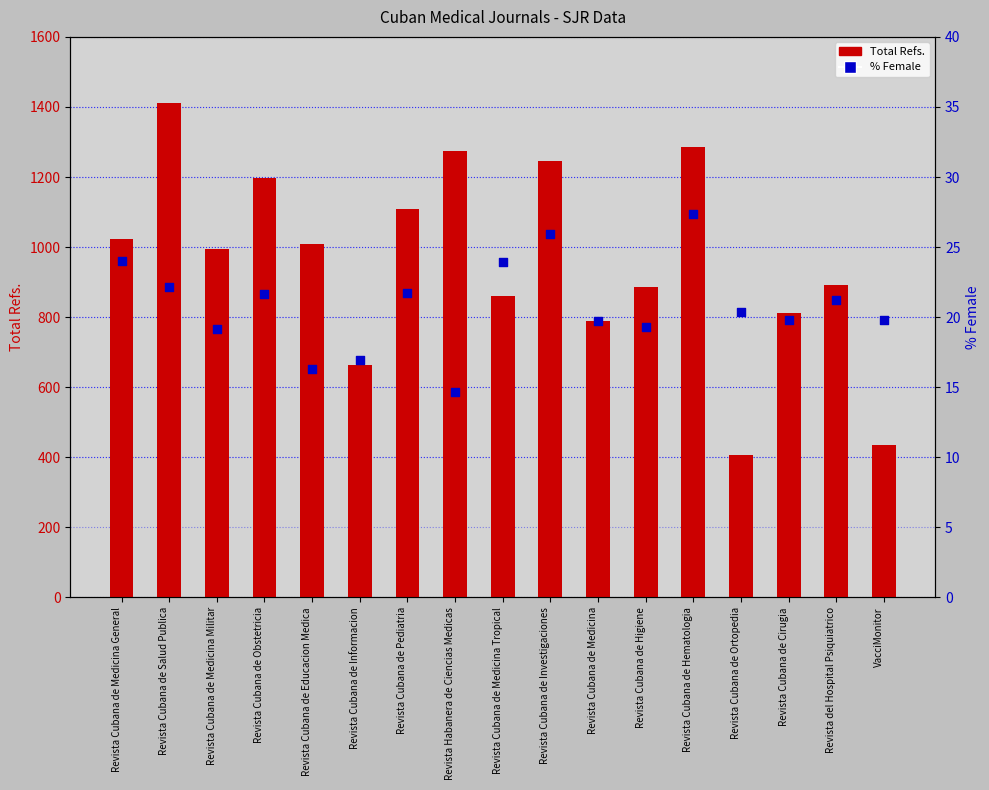

Is the value of Total Refs. at Revista Cubana de Medicina greater than the value of % Female at Revista Habanera de Ciencias Medicas?

Yes